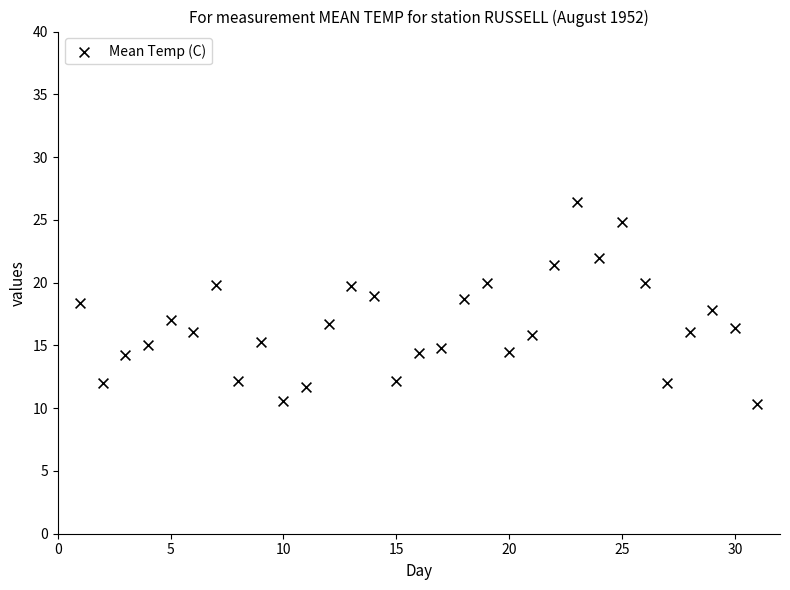

What is the range of X values (max minus min)?

30.0